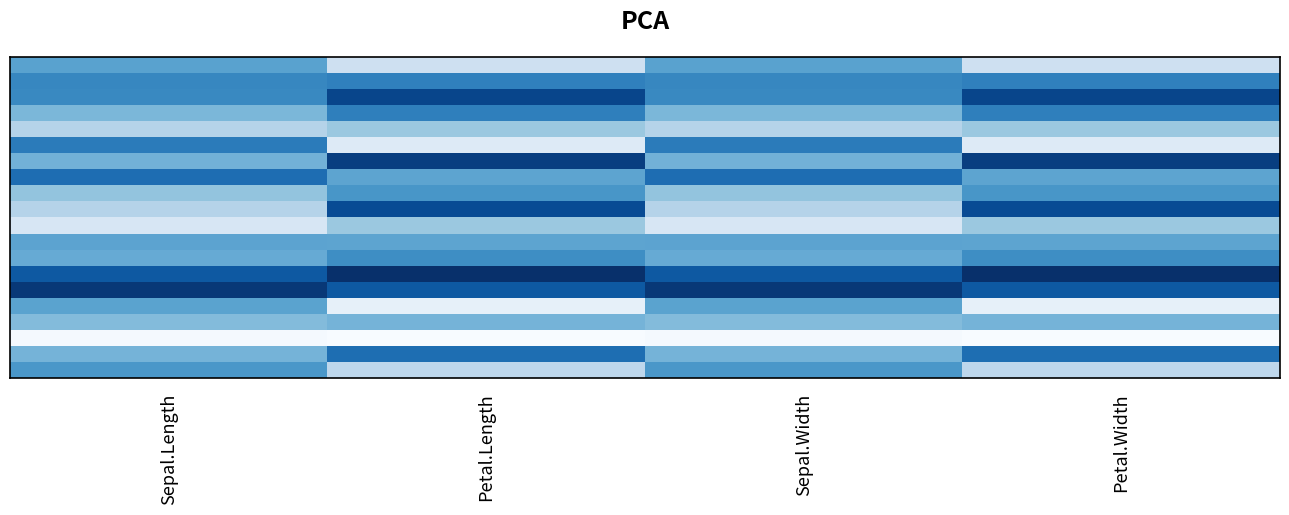

At which category does the chart reach its minimum across all series?

Petal.Length